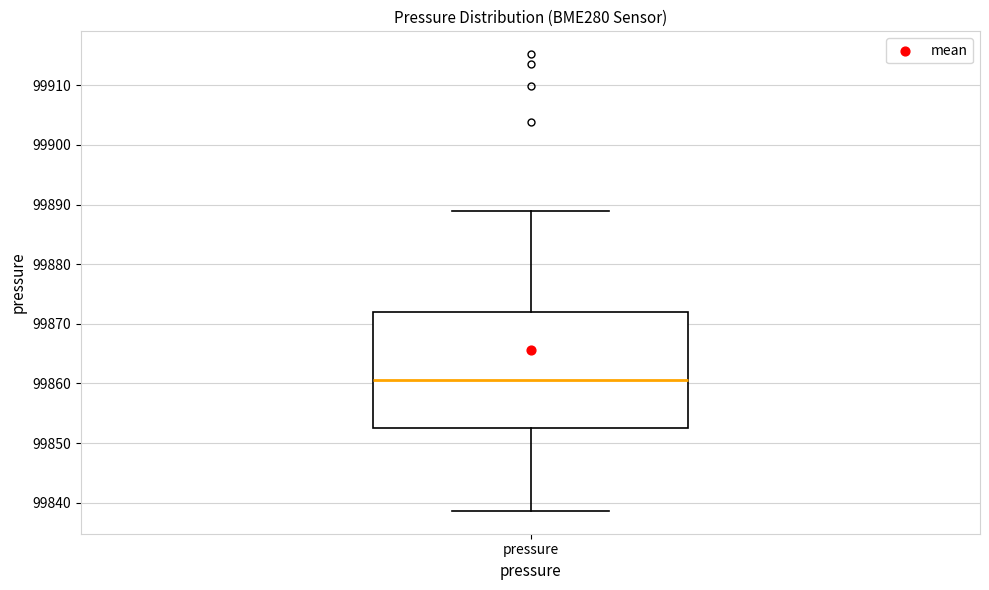

Where does the median line of the box for pressure sit on the y-axis? The values are not printed on the chart, so give them approximately, as read against the axis.

99861